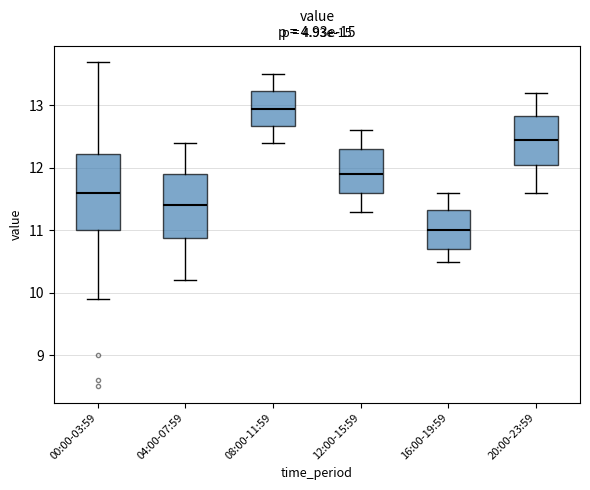

Reading left to right, transcribe this box plot: for each box, give where its median line is, the range the box spans, and where its two whiskers end, as read against the y-axis. The values are not printed on the chart, so give them approximately, as read against the axis.

00:00-03:59: median 11.6, box 11.0 to 12.2, whiskers 9.9 to 13.7
04:00-07:59: median 11.4, box 10.9 to 11.9, whiskers 10.2 to 12.4
08:00-11:59: median 13.0, box 12.7 to 13.2, whiskers 12.4 to 13.5
12:00-15:59: median 11.9, box 11.6 to 12.3, whiskers 11.3 to 12.6
16:00-19:59: median 11.0, box 10.7 to 11.3, whiskers 10.5 to 11.6
20:00-23:59: median 12.5, box 12.1 to 12.8, whiskers 11.6 to 13.2